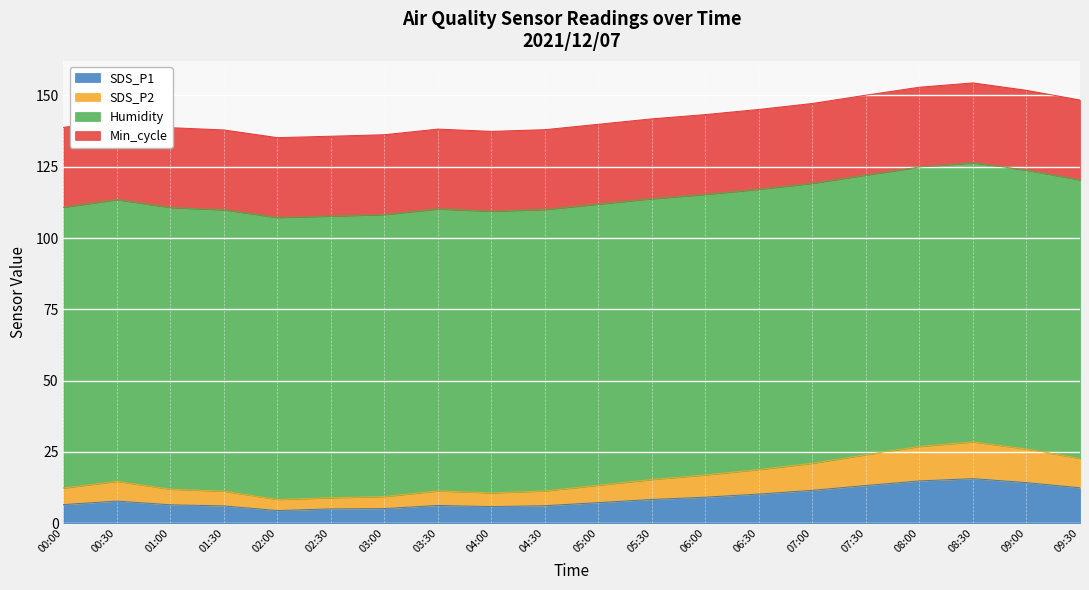

What is the total value across all series at 07:30?

150.1